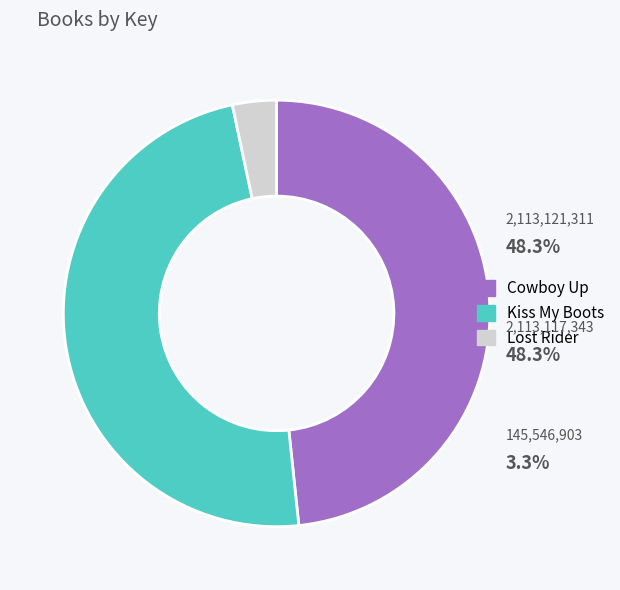

True or false: Cowboy Up accounts for 60% of the total.

False